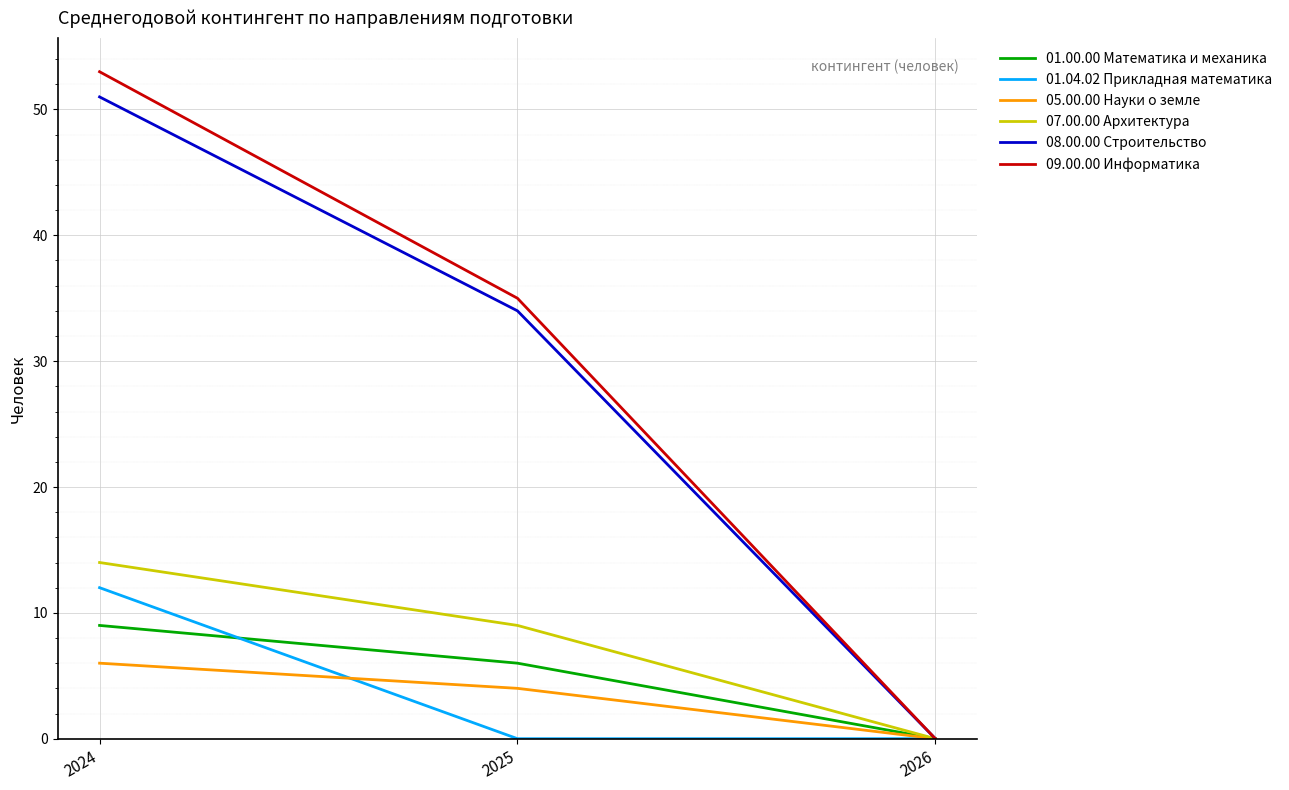

What is the sum of the 09.00.00 Информатика values at 2024 and 2026?

53